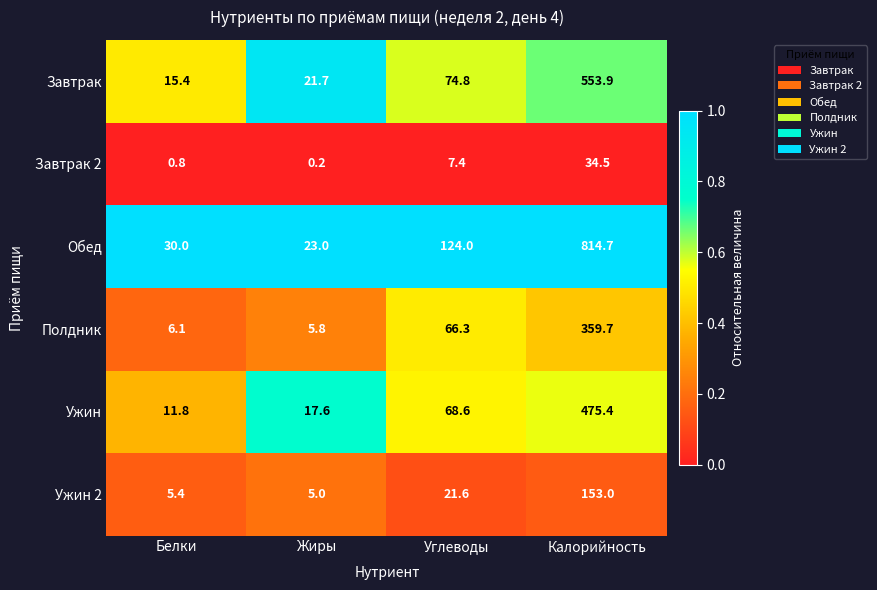

The value of Ужин 2 at Белки is 8.3. True or false?

False